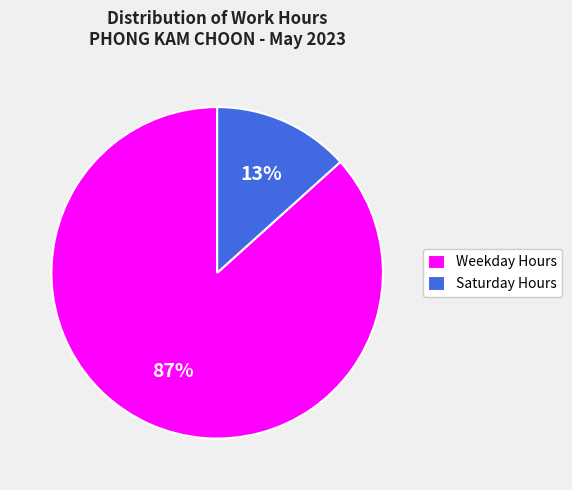

Combined, do Saturday Hours and Weekday Hours account for over 50%?

Yes